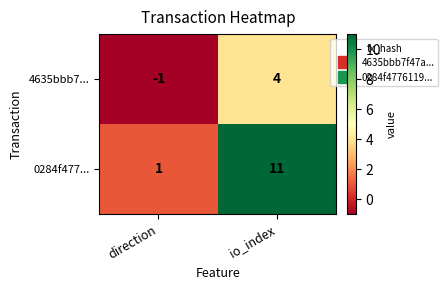

Reading left to right, extract all data points from this chart.

4635bbb7...: direction=-1	io_index=4
0284f477...: direction=1	io_index=11